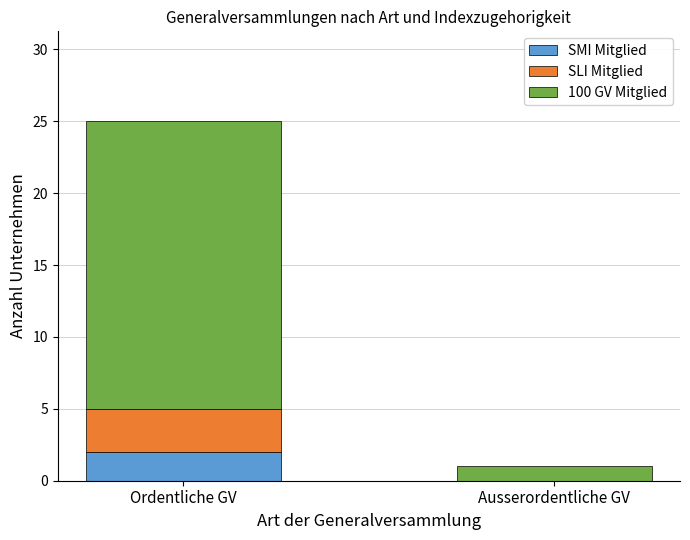

Are the bars grouped side by side (vs. stacked)?

No